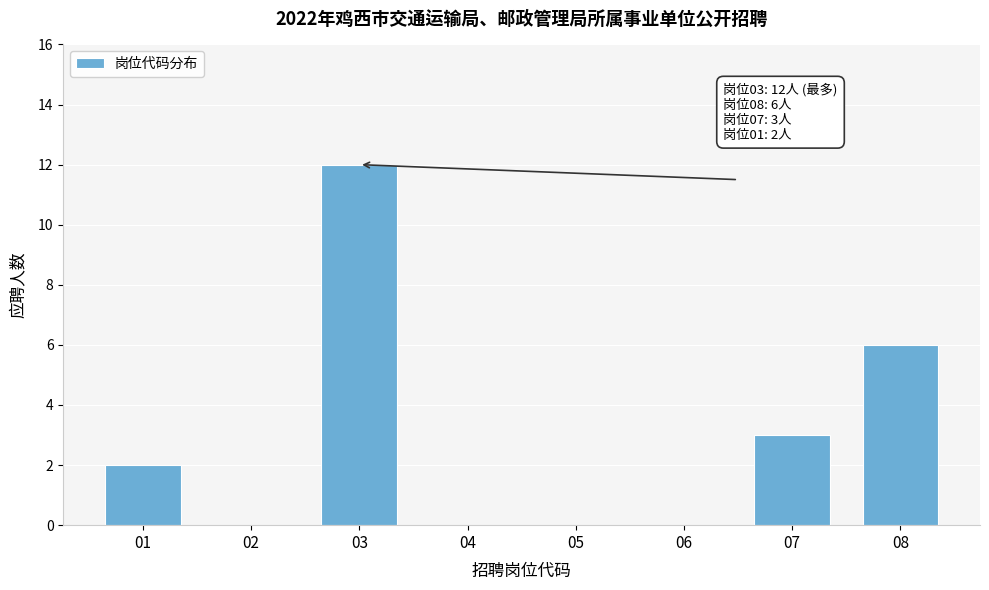

Reading left to right, transcribe all the data shown in this chart.

01=2	02=0	03=12	04=0	05=0	06=0	07=3	08=6